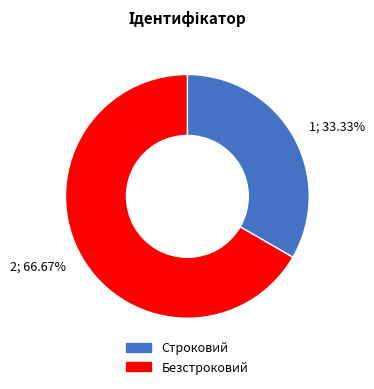

Count the number of slices in the pie.

2